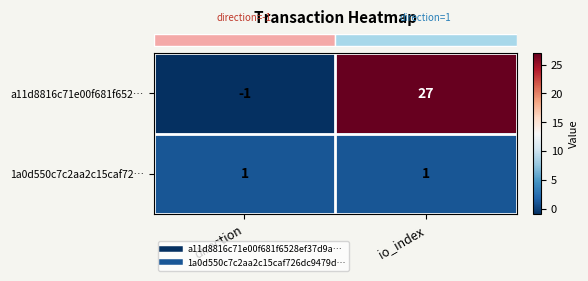

Reading left to right, transcribe all the data shown in this chart.

a11d8816c71e00f681f652…: direction=-1	io_index=27
1a0d550c7c2aa2c15caf72…: direction=1	io_index=1